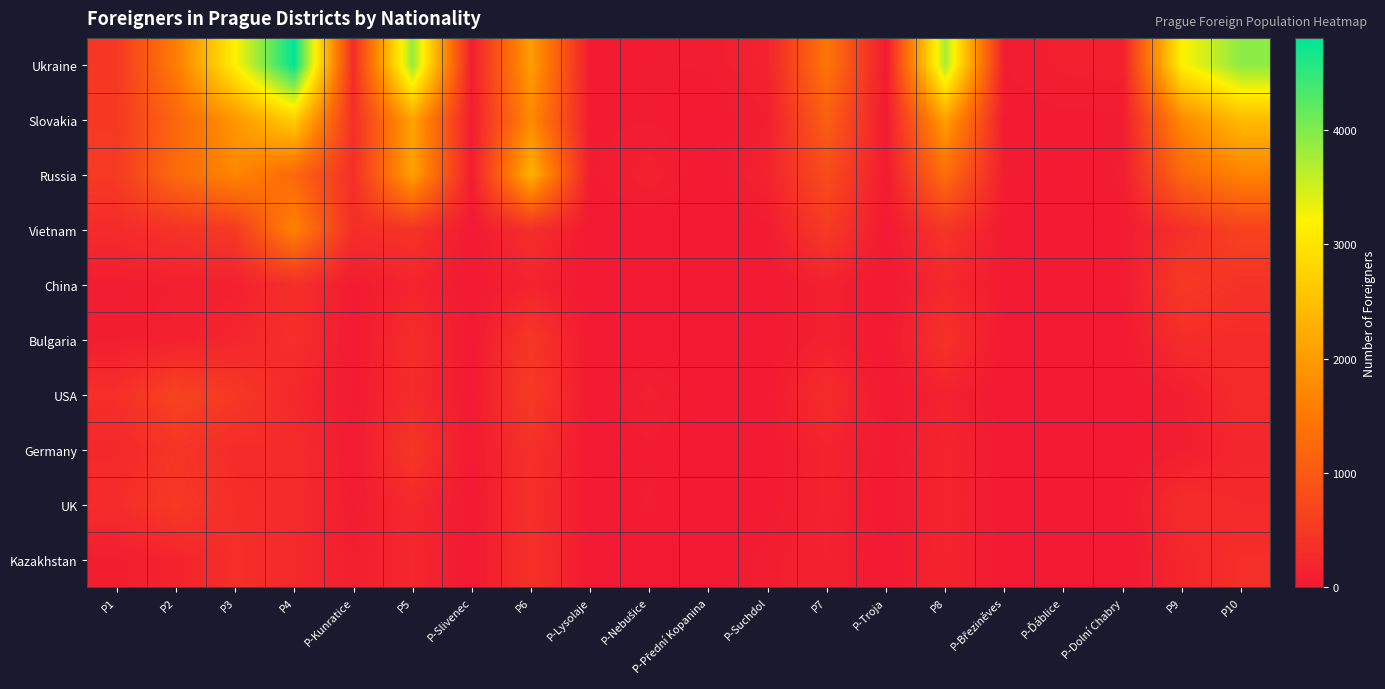

What is the maximum value shown in the chart?

4808